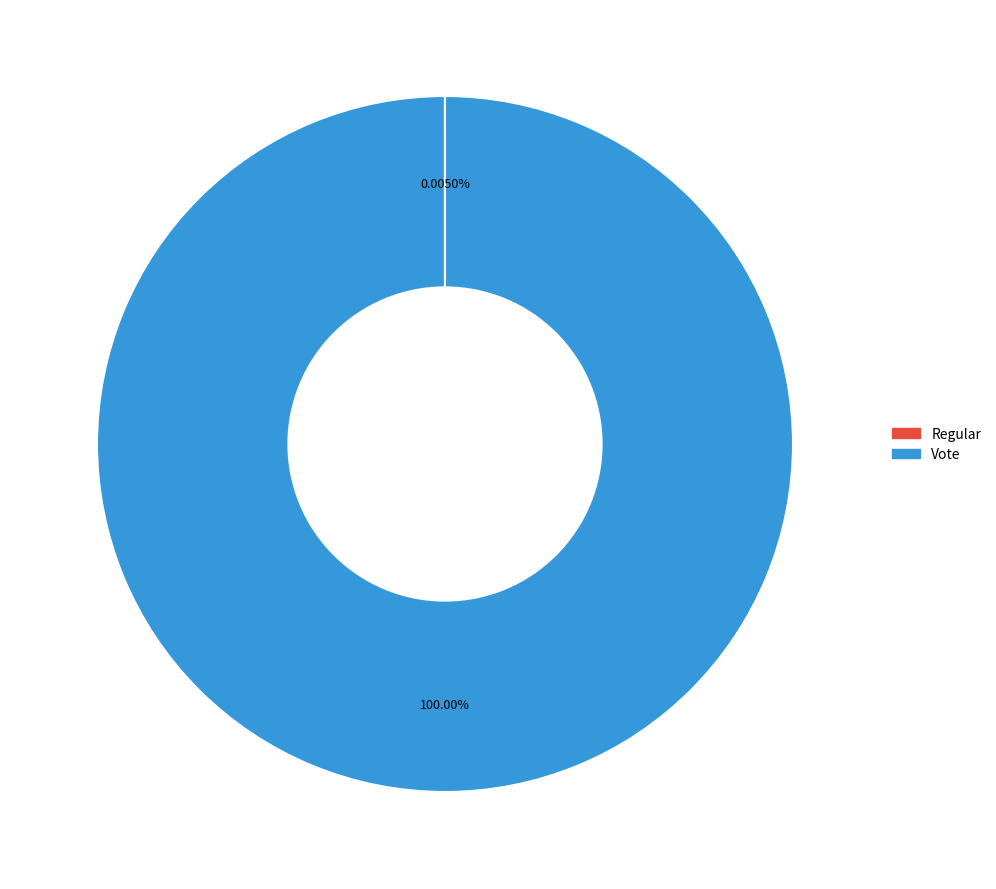

To the nearest percent, what is the difference between the largest and smallest slice percentages?

100%